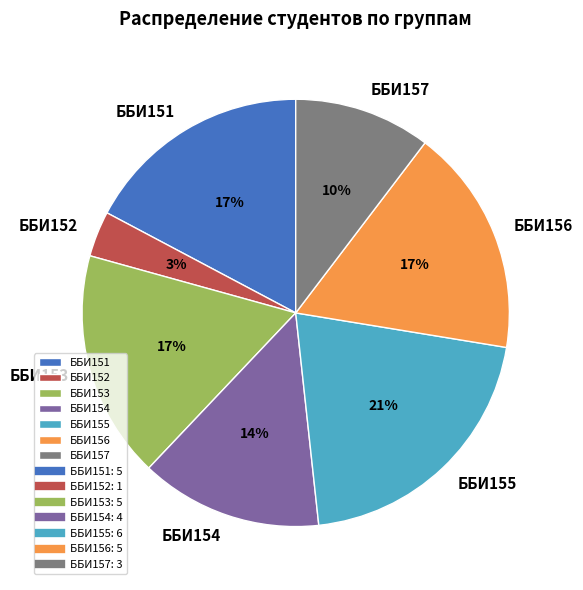

Count the number of slices in the pie.

7